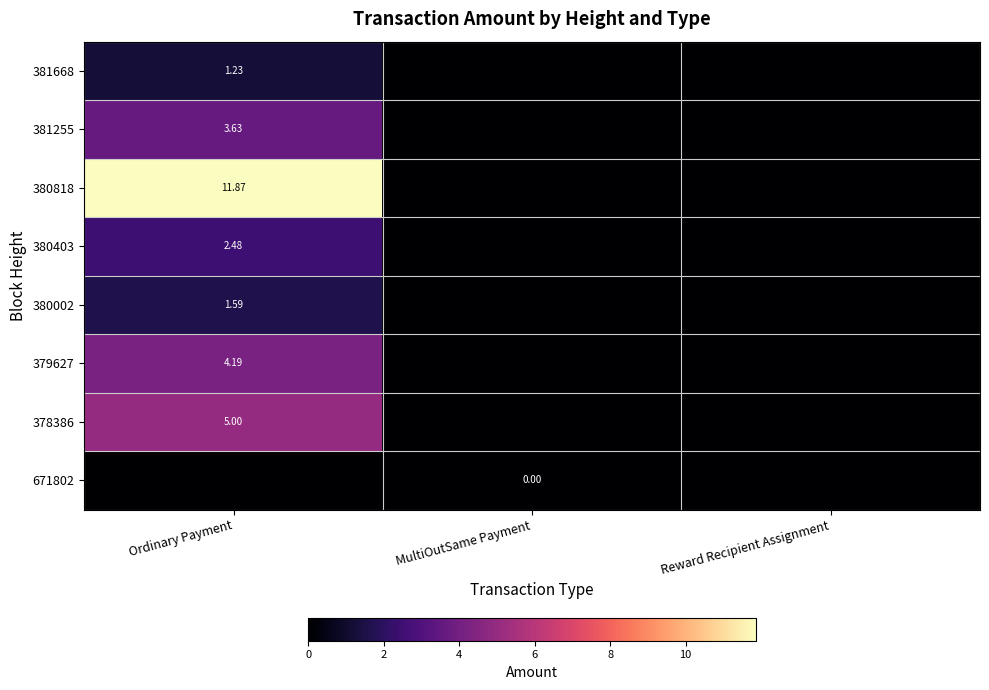

At which label is 379627 closest to 2?

MultiOutSame Payment